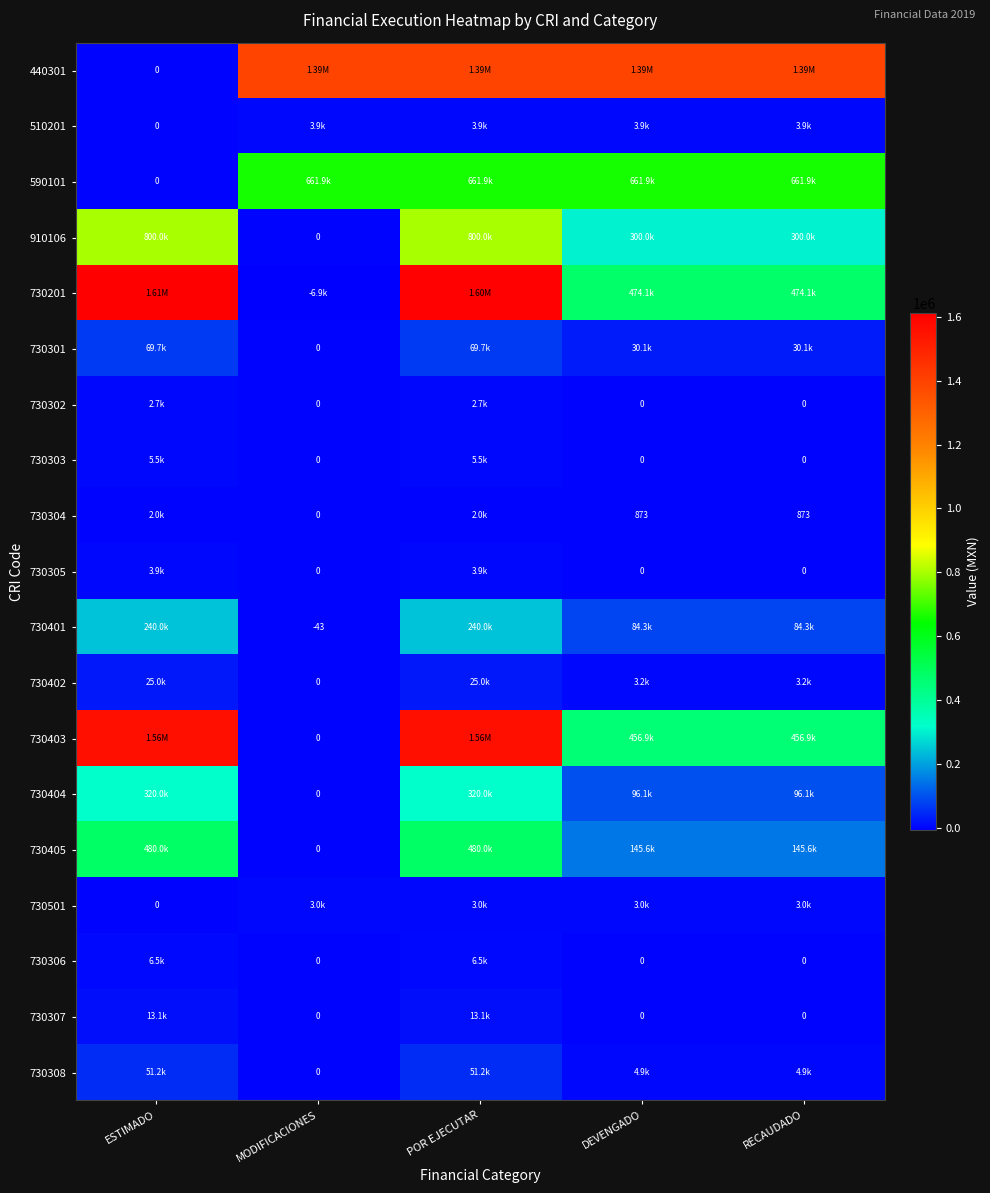

At which label does 730306 reach its minimum?

MODIFICACIONES